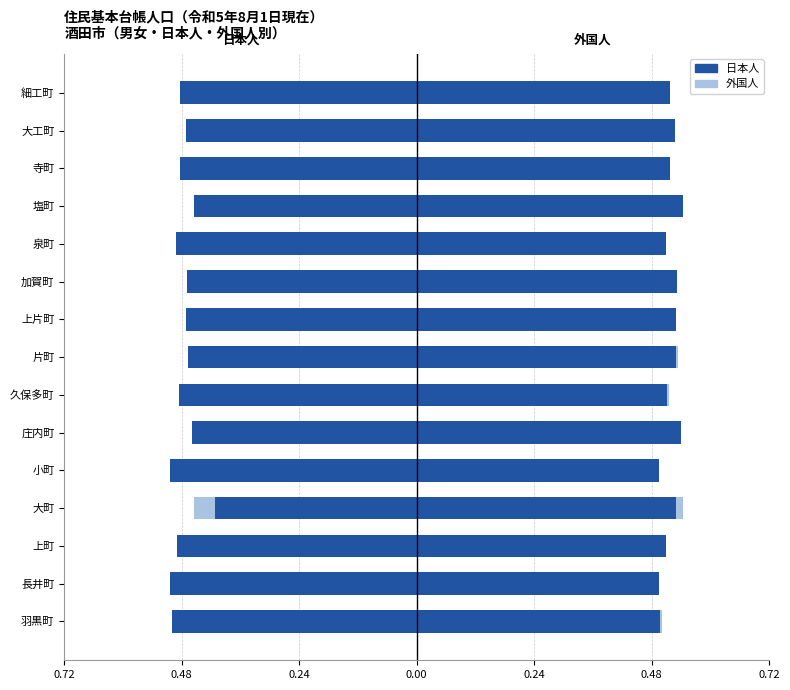

At how many categories does at least one series exceed 0?

15